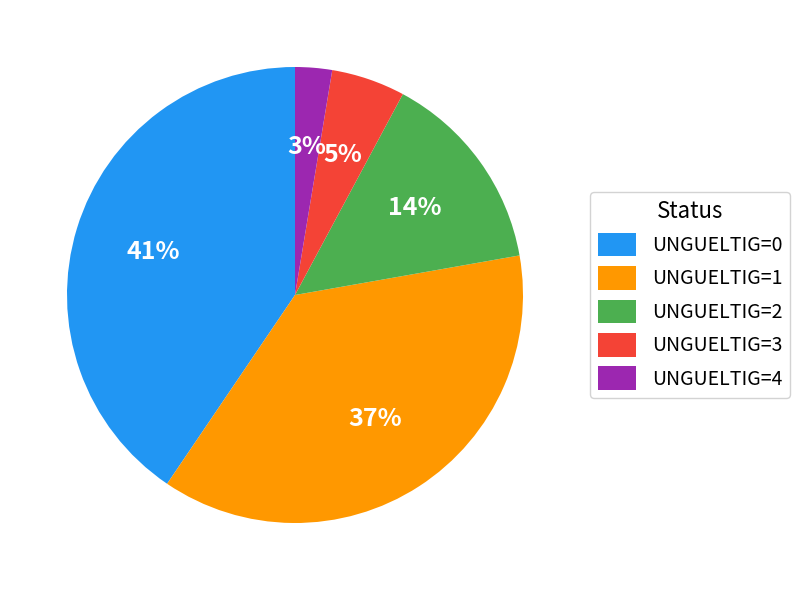

Which category has the smallest portion of the pie?

UNGUELTIG=4